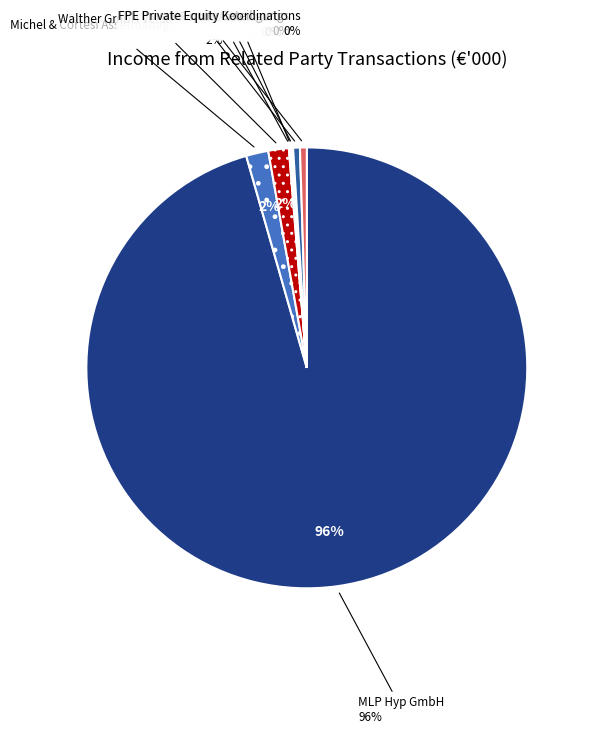

Does MLP Hyp GmbH account for over 50% of the chart?

Yes